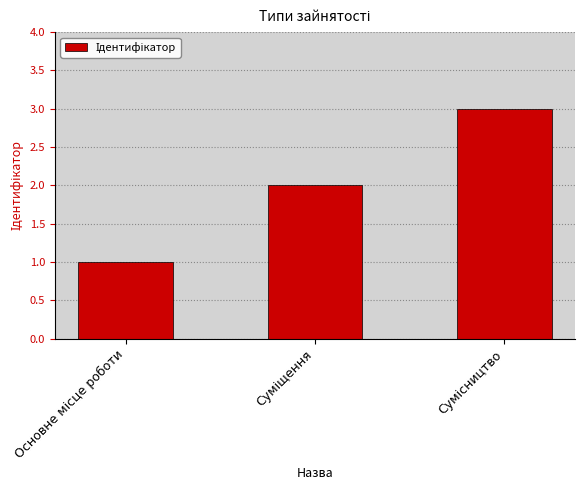

What is the smallest value displayed?

1